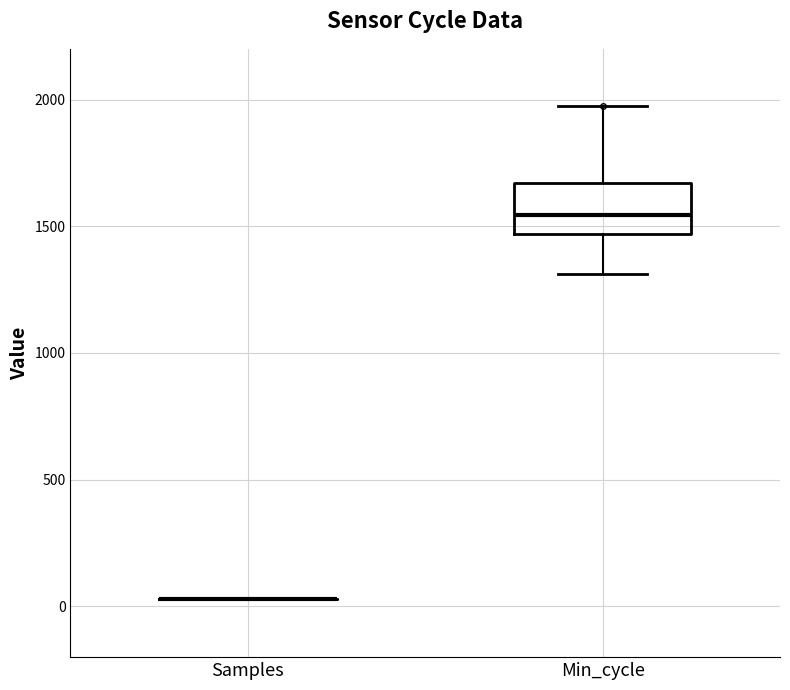

Reading left to right, transcribe this box plot: for each box, give where its median line is, the range the box spans, and where its two whiskers end, as read against the y-axis. The values are not printed on the chart, so give them approximately, as read against the axis.

Samples: box collapsed to a line at 50, whiskers 50 to 50
Min_cycle: median 1550, box 1450 to 1650, whiskers 1300 to 1950